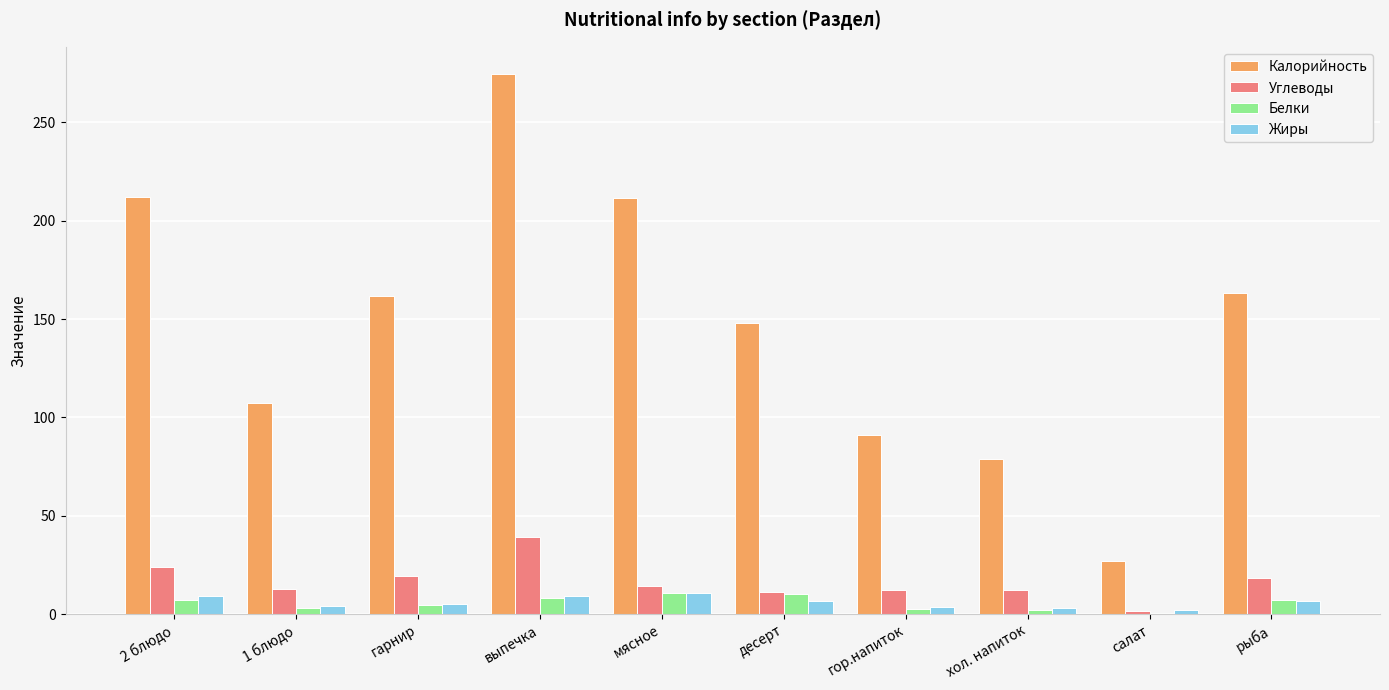

Which series changed the most between мясное and десерт?

Калорийность